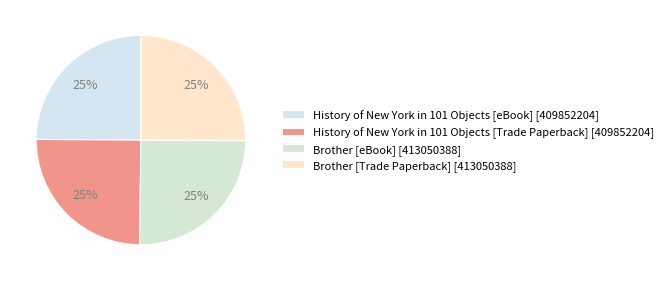

Rank the categories by value from lowest to highest.

History of New York in 101 Objects (eBook), History of New York in 101 Objects (Trade Paperback), Brother (eBook), Brother (Trade Paperback)